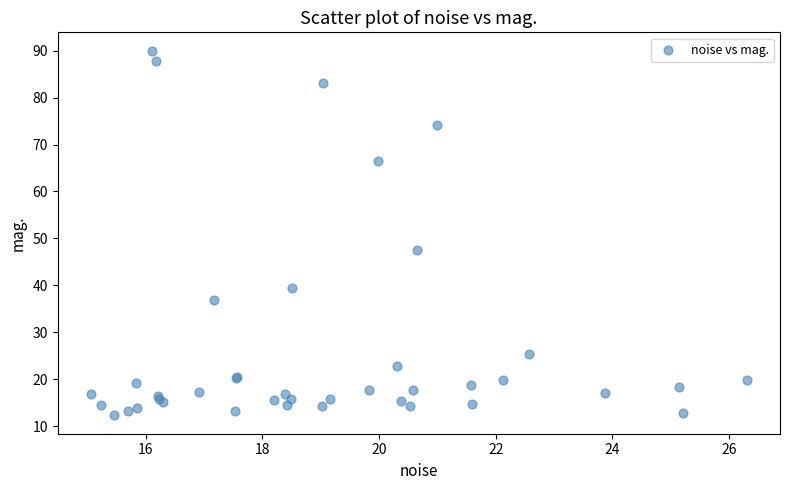

What Y value in the scatter plot is closest to 51?

47.6